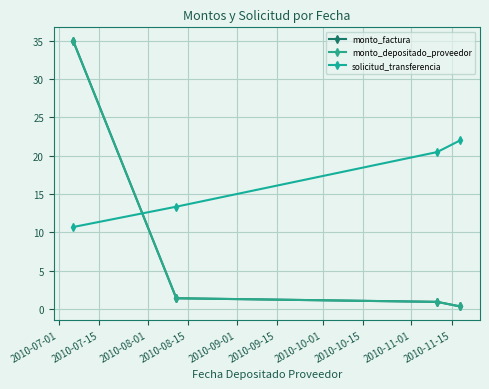

At which category is the sum across all series the highest?

2010-07-01